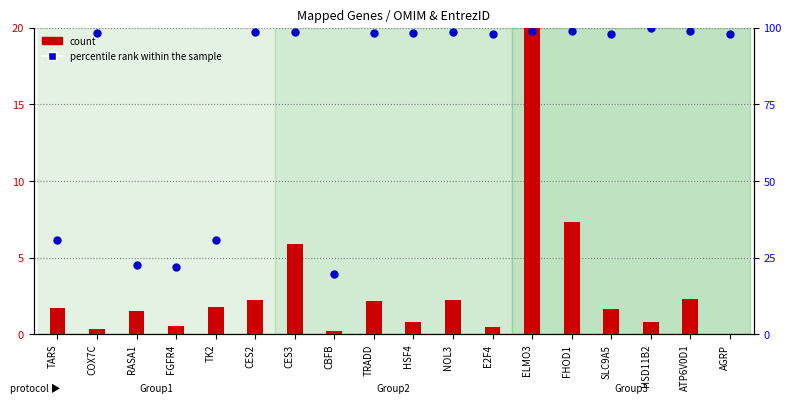

What are all the series names shown in the legend?

count, percentile rank within the sample